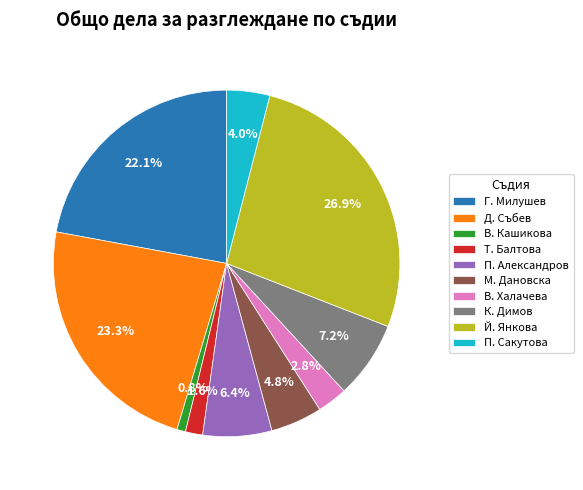

Combined, what portion of the pie is Т. Балтова and Й. Янкова?

28.5%